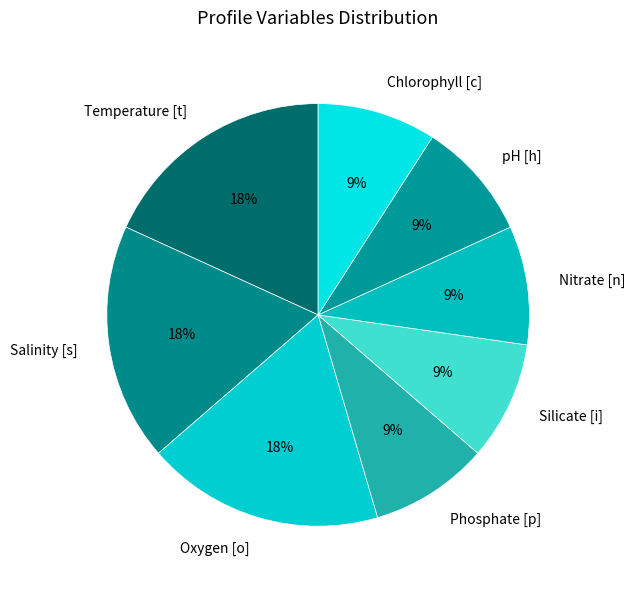

Is the sum of Silicate [i] and Nitrate [n] greater than half?

No